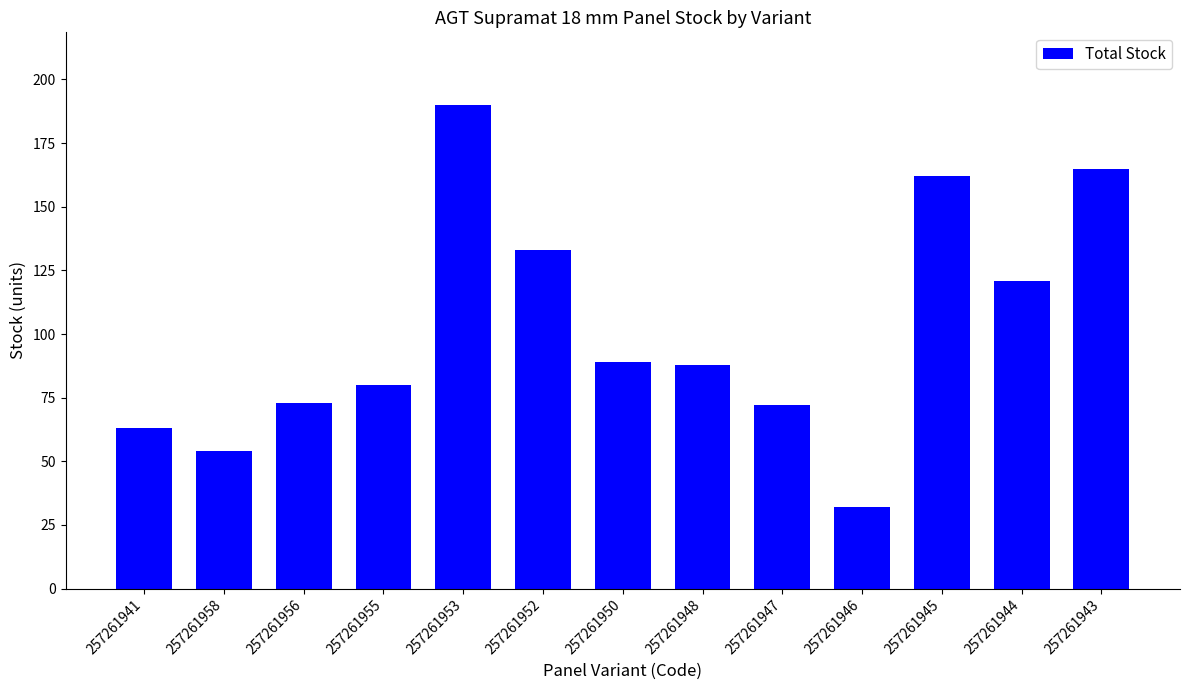

Which has a higher value, 257261947 or 257261943?

257261943